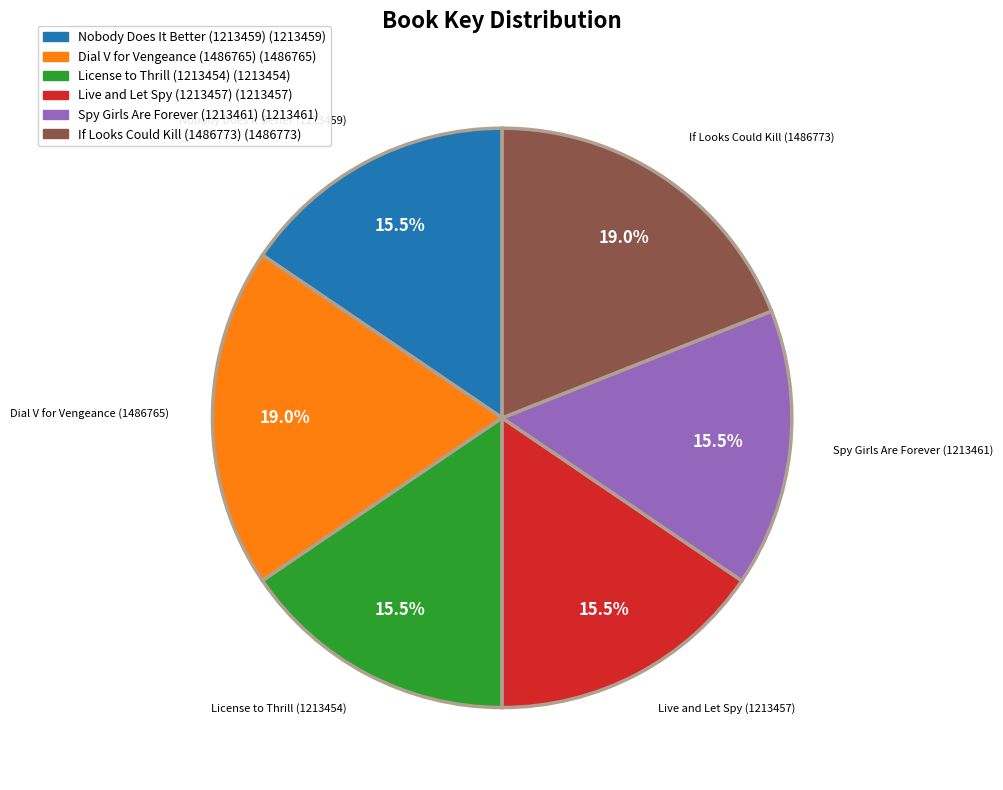

Combined, do Dial V for Vengeance (1486765) and If Looks Could Kill (1486773) account for over 50%?

No